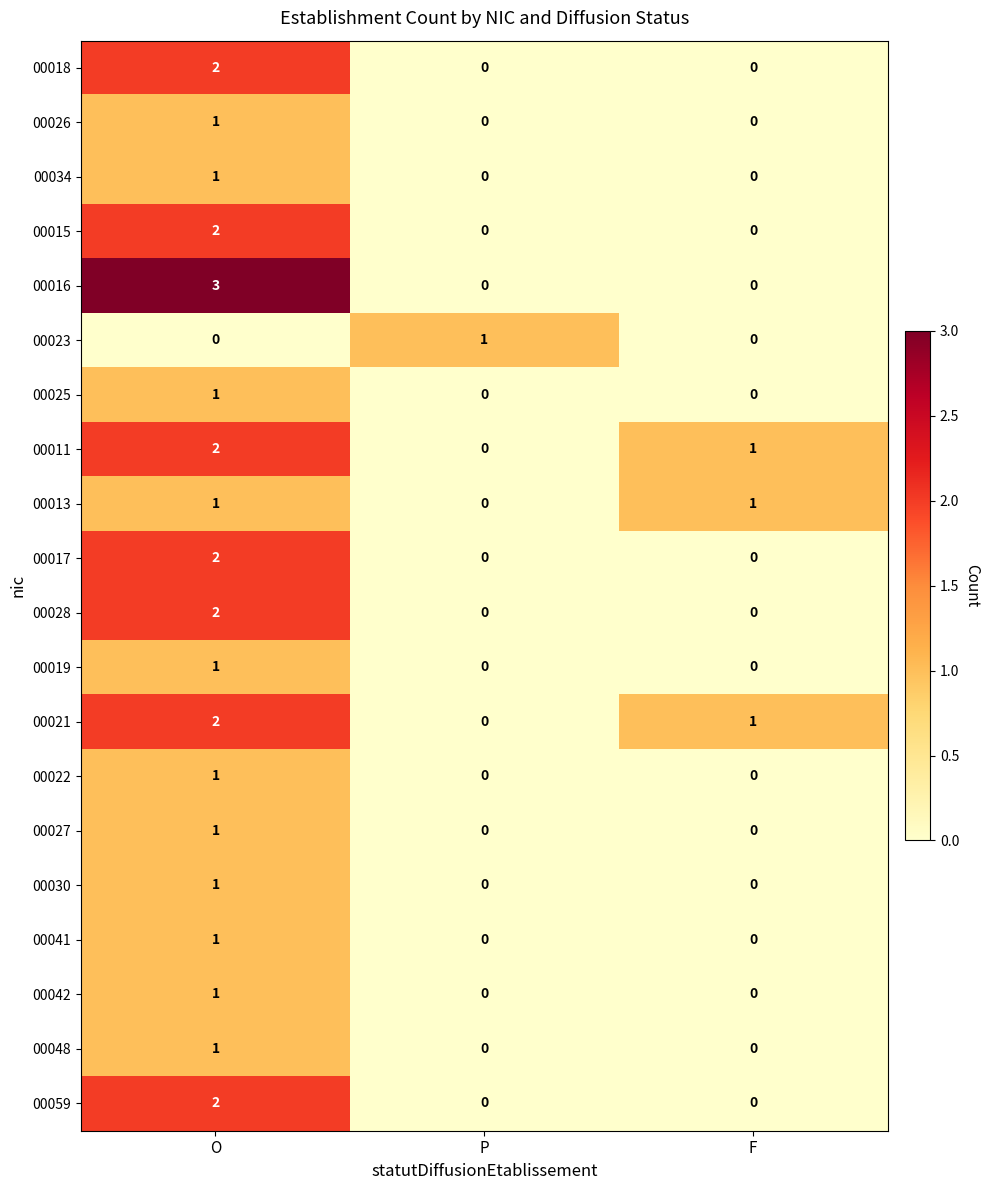

Where does the 00011 series first go above 1?

O